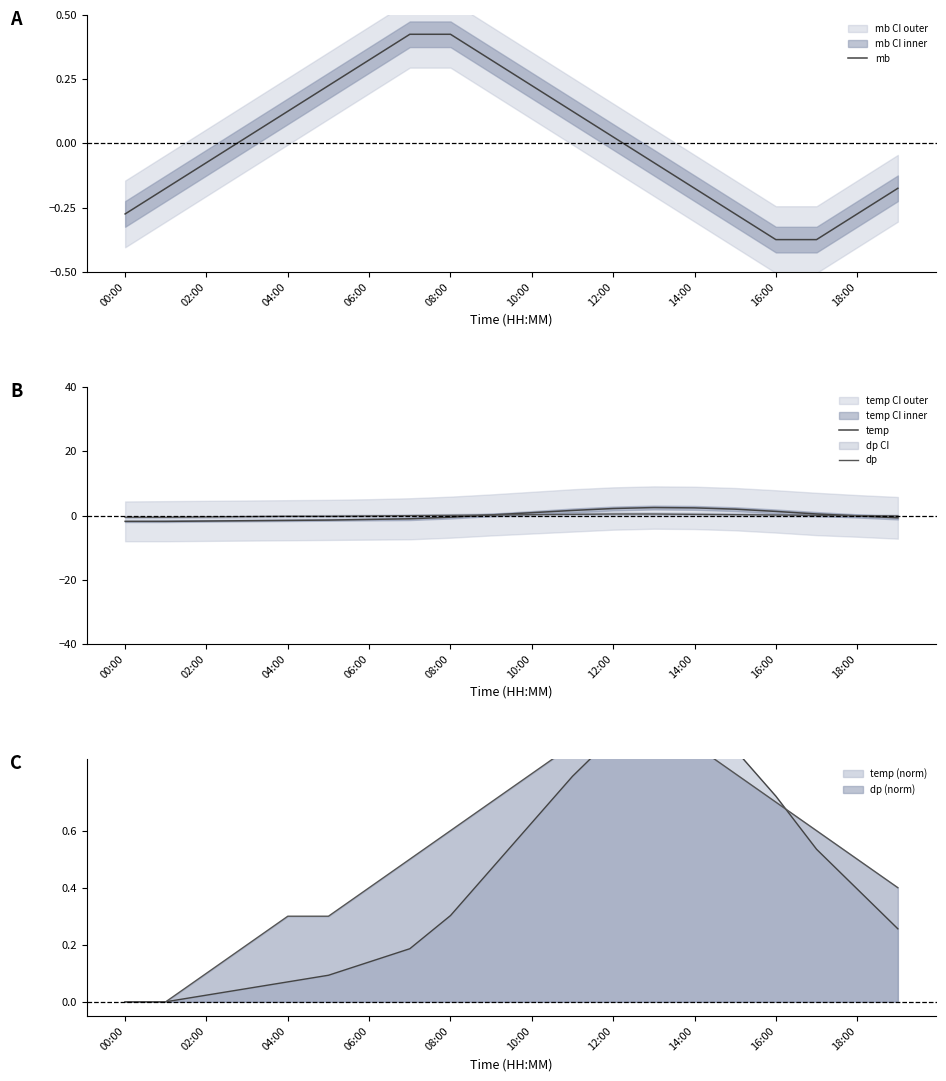

Which category has the highest value in the dp series?

12:00